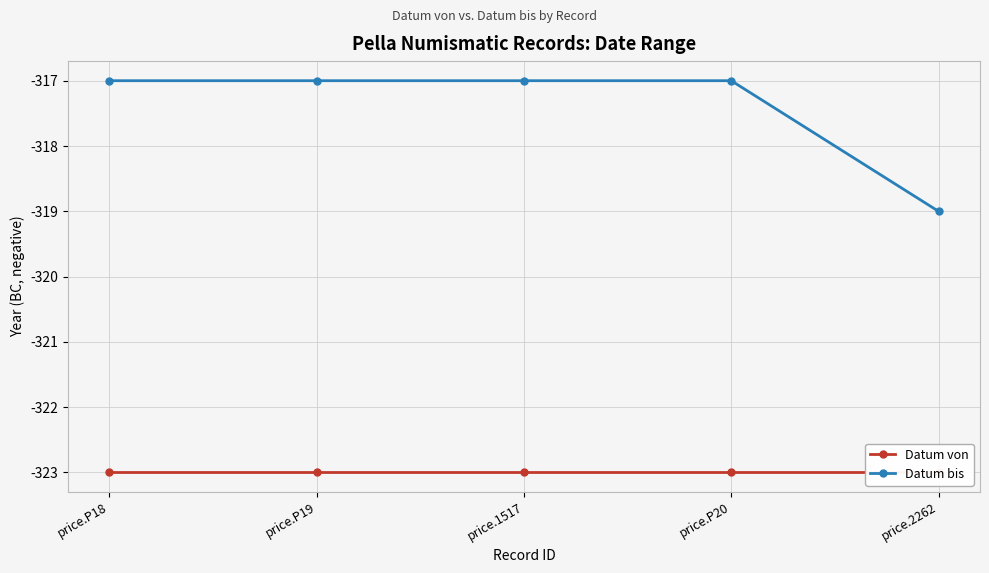

True or false: Datum von and Datum bis cross at least once.

False